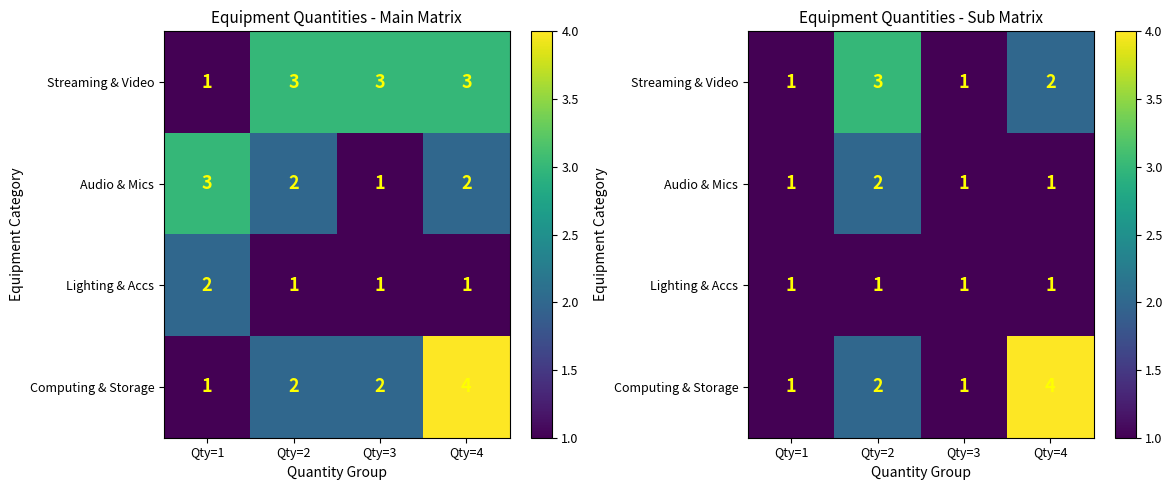

What is the sum of all Computing & Storage values?

8